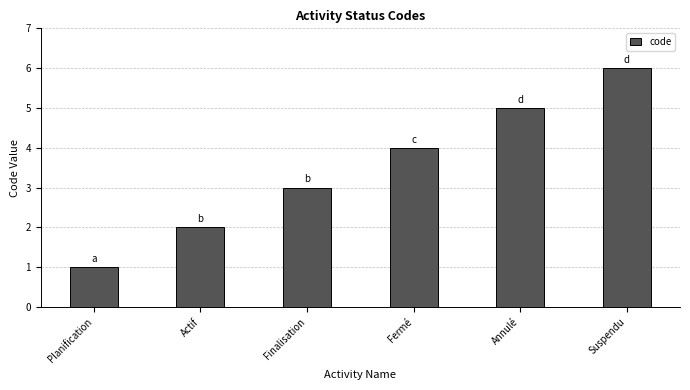

What is the ratio of the value at Actif to the value at Suspendu?

0.3